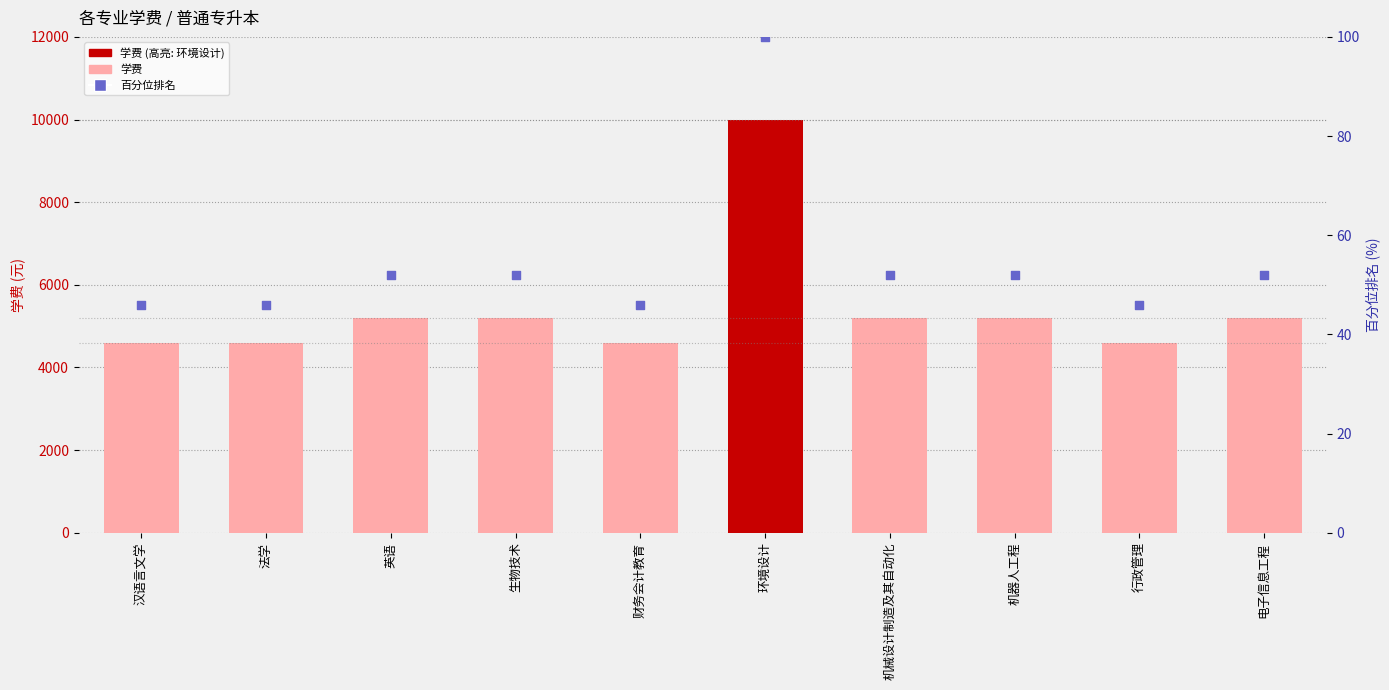

At how many categories does at least one series exceed 4262?

10